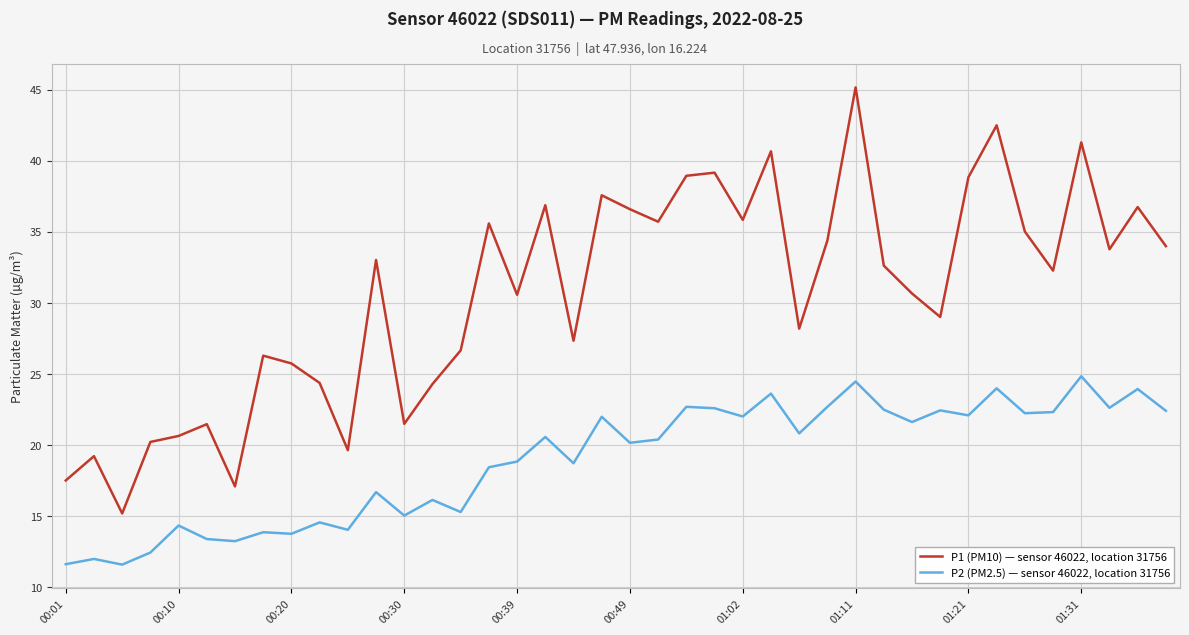

What is the greatest value displayed?

45.2